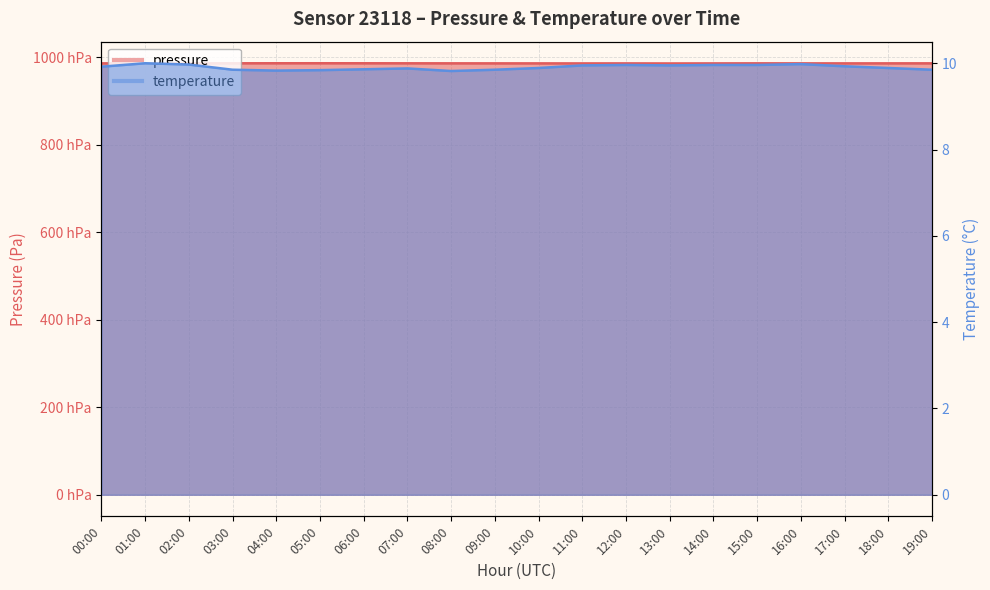

List the series in order of their peak value, lowest first.

temperature, pressure